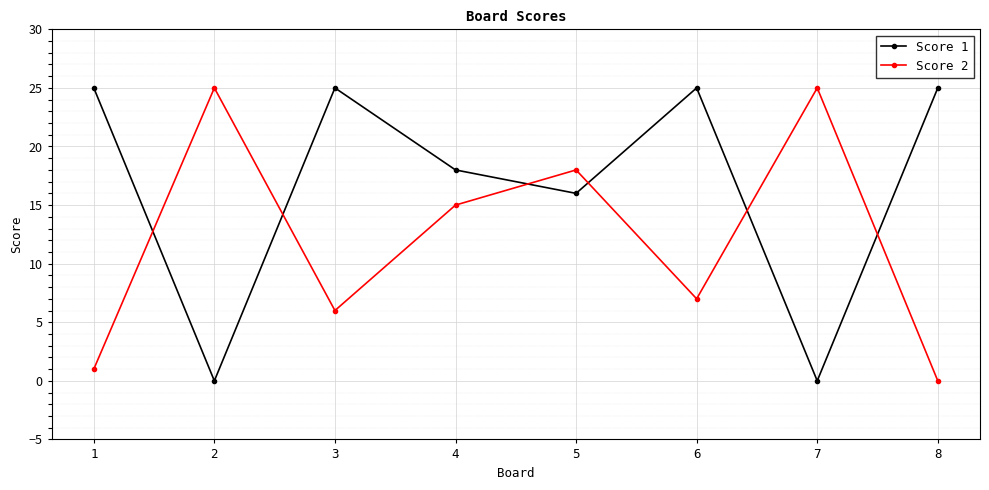

In Score 2, how many points are higher than both neighbors (excluding endpoints)?

3